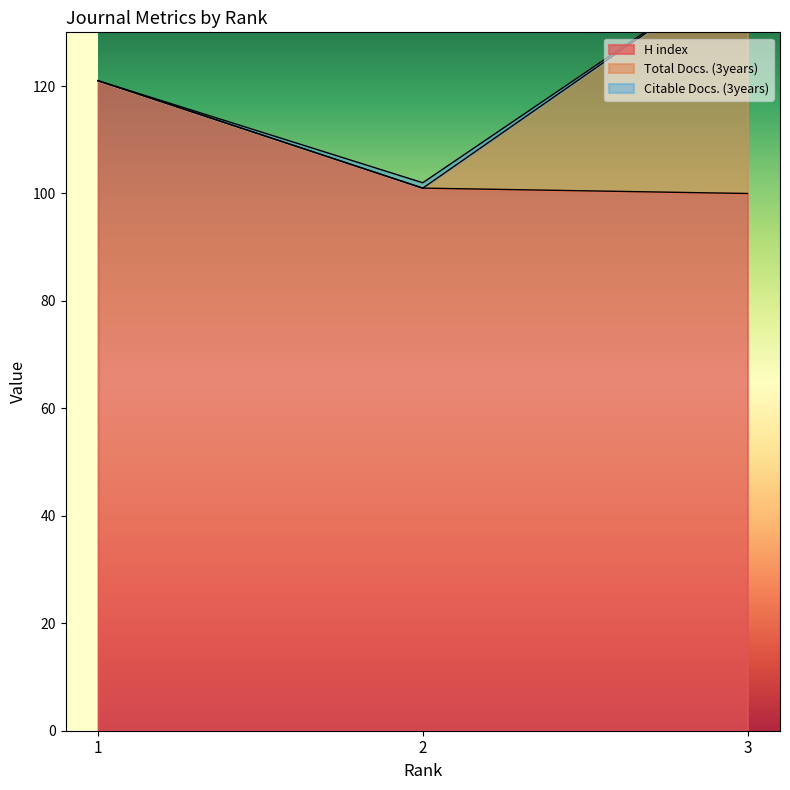

Reading right to left, list all the values displayed in this chart.

H index: 3=100	2=101	1=121
Total Docs. (3years): 3=43	2=0	1=0
Citable Docs. (3years): 3=0	2=1	1=0